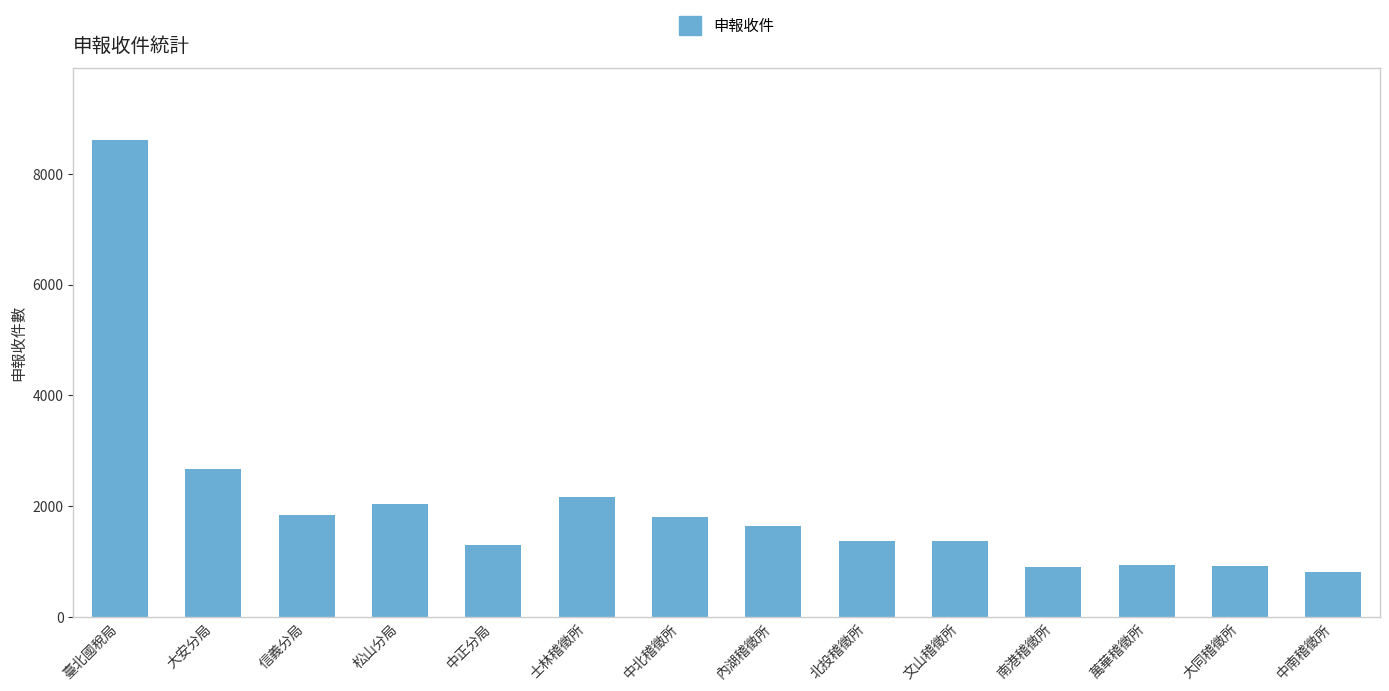

What is the smallest value displayed?

809